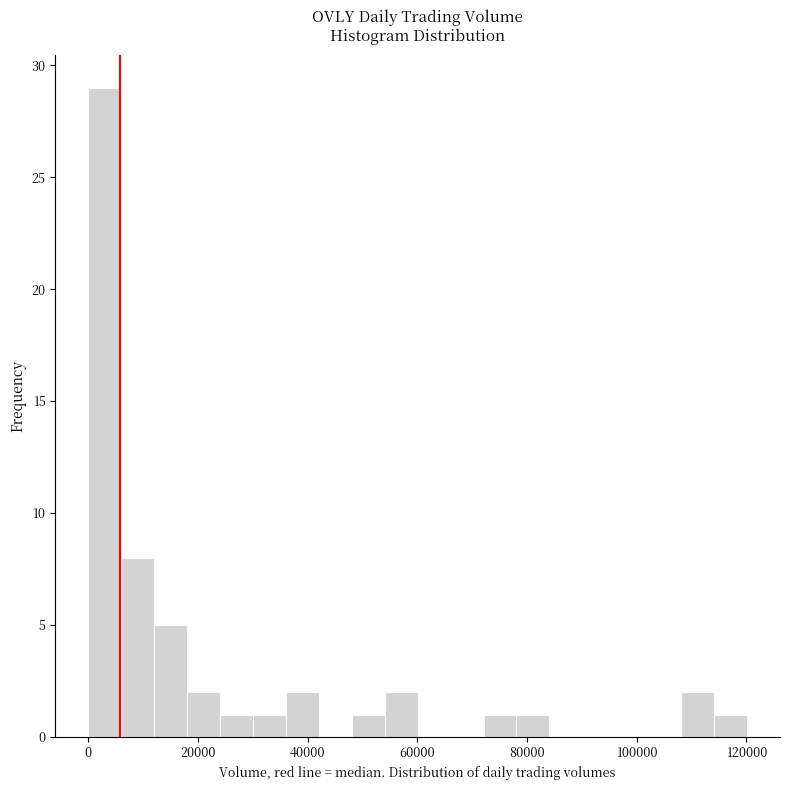

Read against the x-axis, roughly where is the centre of the tallest bar?

4000